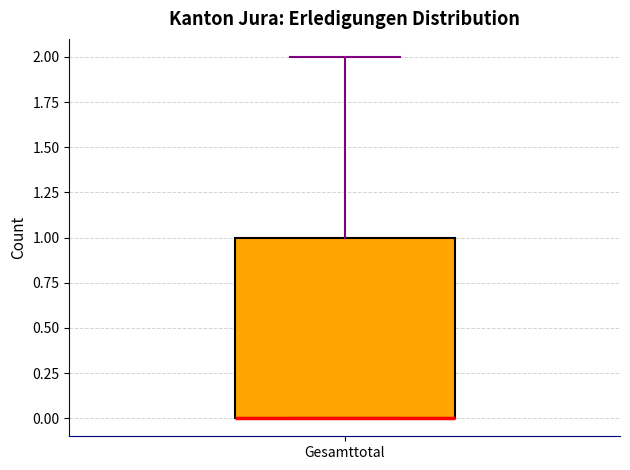

Where is the upper edge of the box for Gesamttotal on the y-axis? The values are not printed on the chart, so give them approximately, as read against the axis.

1